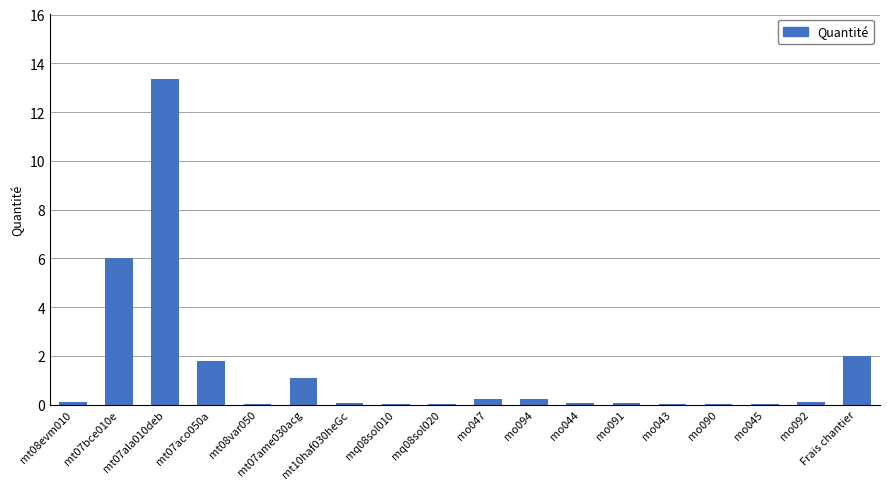

Count the number of categories in the chart.

18